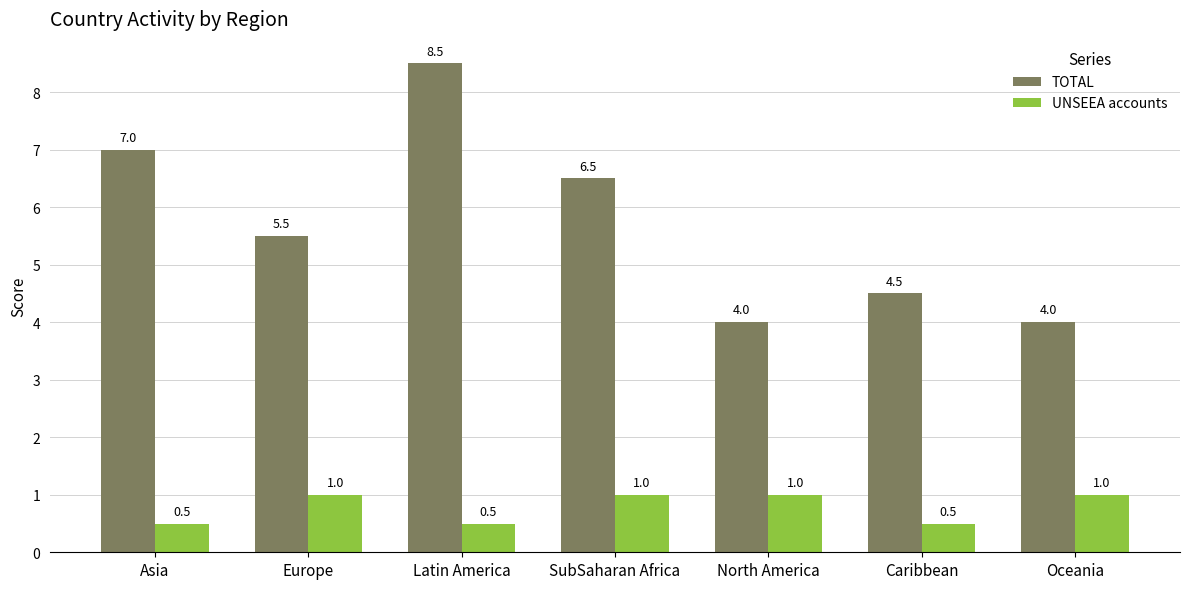

Reading left to right, list all the values displayed in this chart.

TOTAL: 7.0	5.5	8.5	6.5	4.0	4.5	4.0
UNSEEA accounts: 0.5	1.0	0.5	1.0	1.0	0.5	1.0